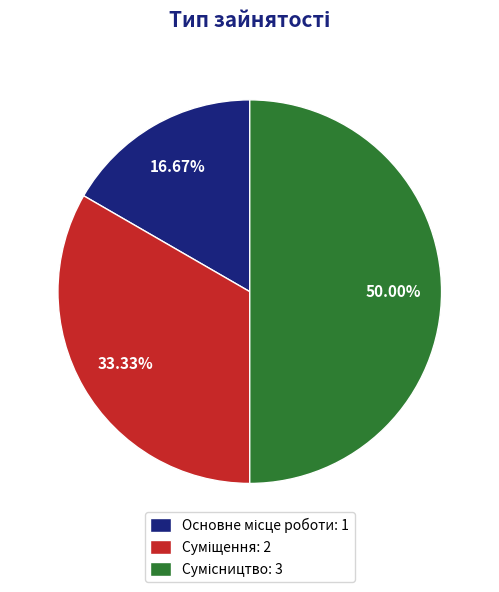

How many slices are in this pie chart?

3